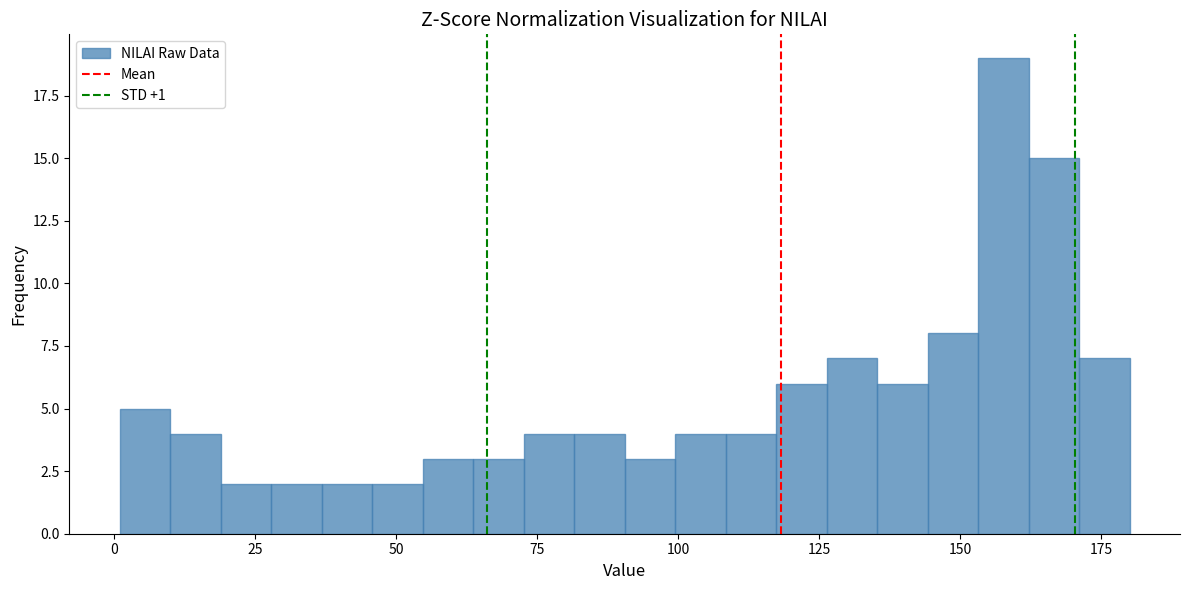

Read against the x-axis, roughly where is the centre of the tallest bar?

160